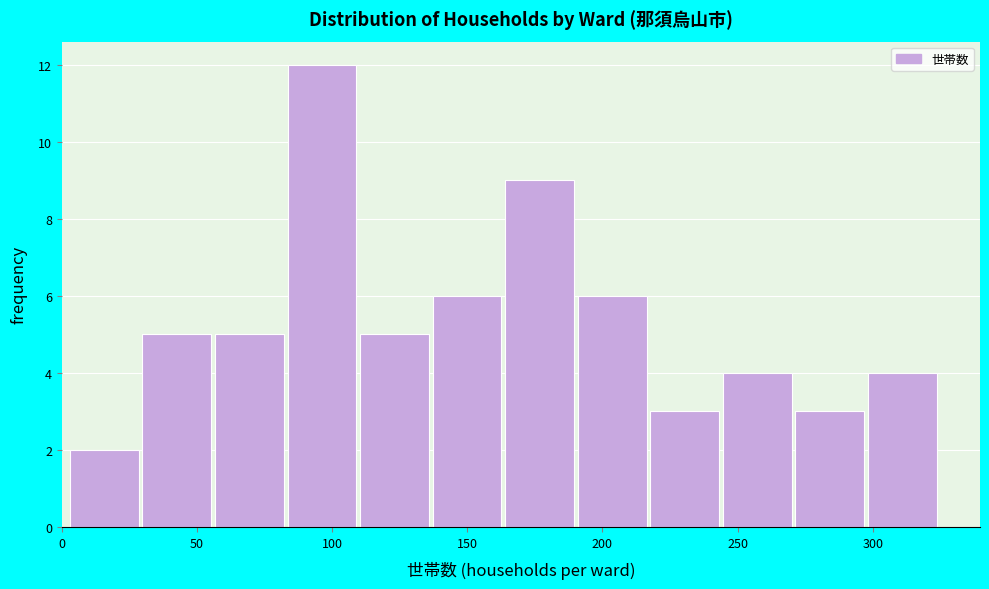

Reading left to right, list every bar in this chart as the range it spans on the x-axis followed by its height. Neither the bar edges nor the heights are printed on the chart, so give them approximately, as read against the axes.

5 to 30: 2
30 to 55: 5
55 to 85: 5
85 to 110: 12
110 to 135: 5
135 to 165: 6
165 to 190: 9
190 to 220: 6
220 to 245: 3
245 to 270: 4
270 to 300: 3
300 to 325: 4